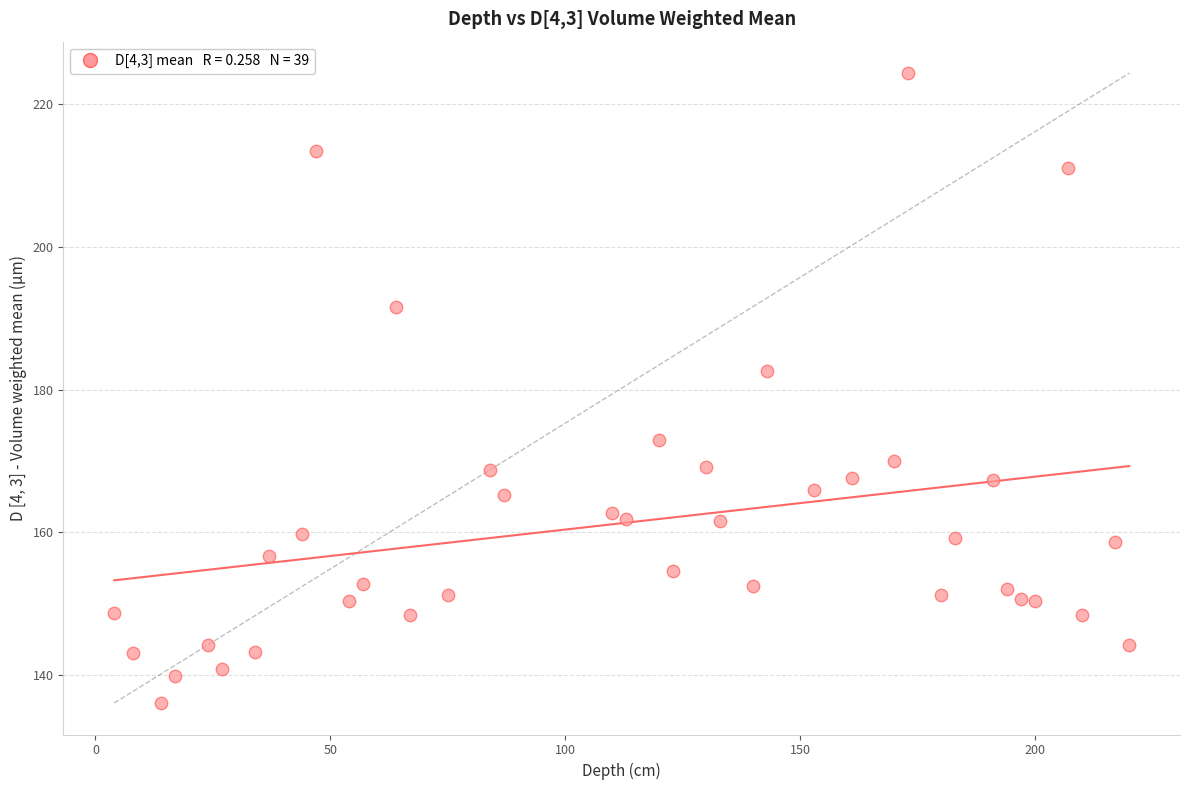

What Y value in the scatter plot is closest to 180?

182.6